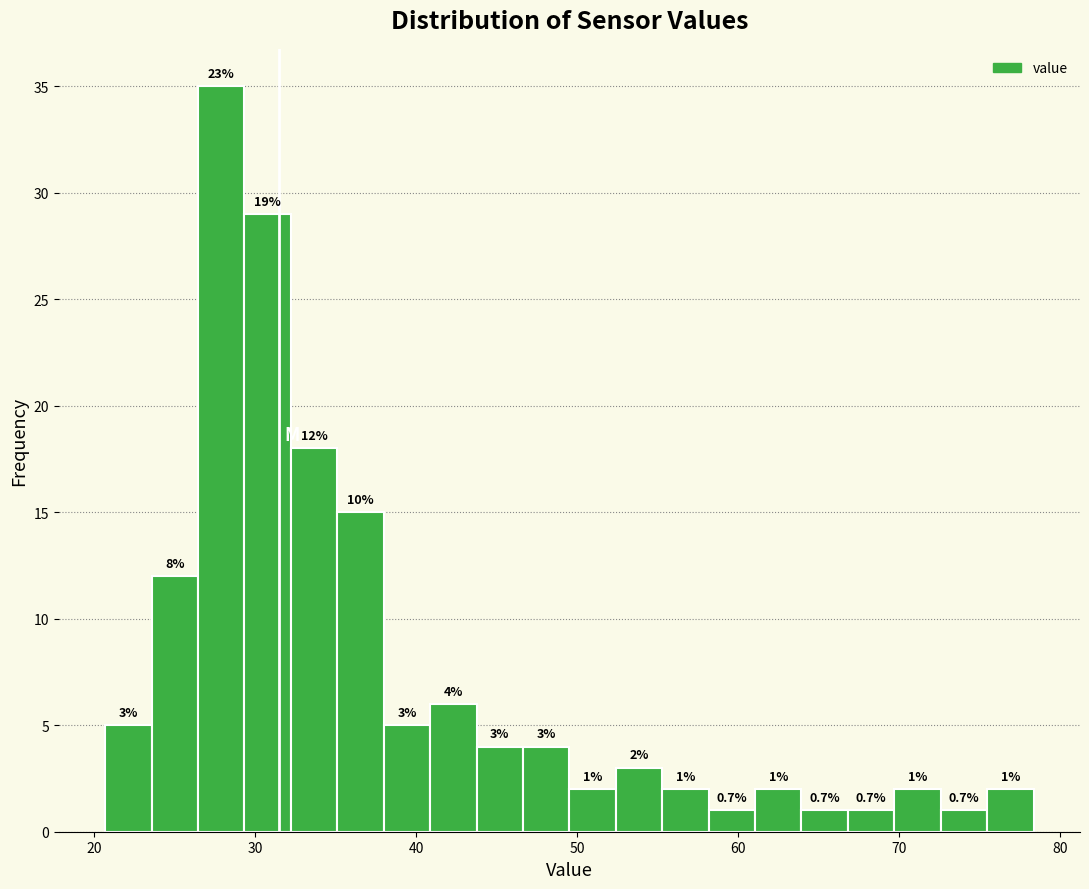

Read against the x-axis, roughly where is the centre of the tallest bar?

28